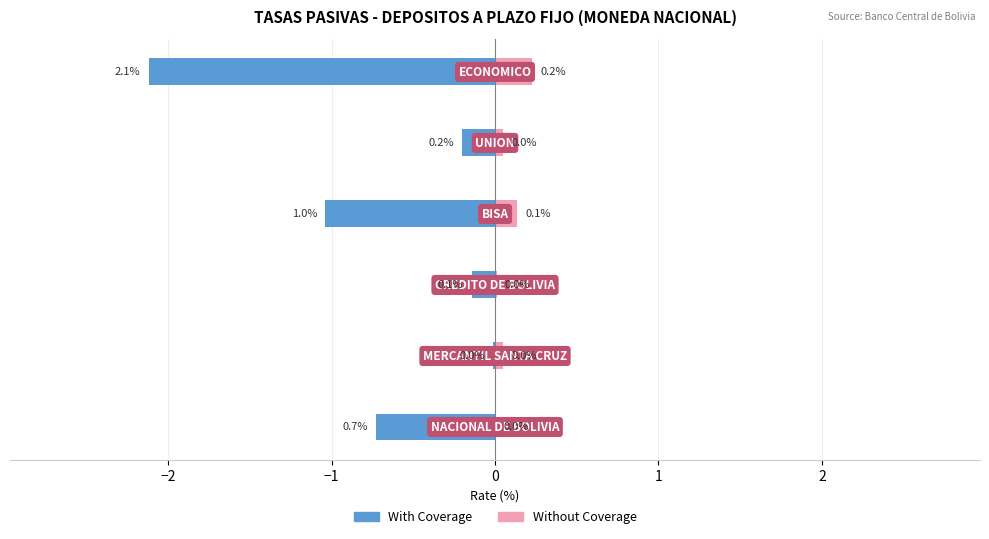

Reading right to left, list all the values displayed in this chart.

With Coverage: -2.1	-0.2	-1.0	-0.1	-0.0	-0.7
Without Coverage: 0.2	0.0	0.1	0.0	0.0	0.0